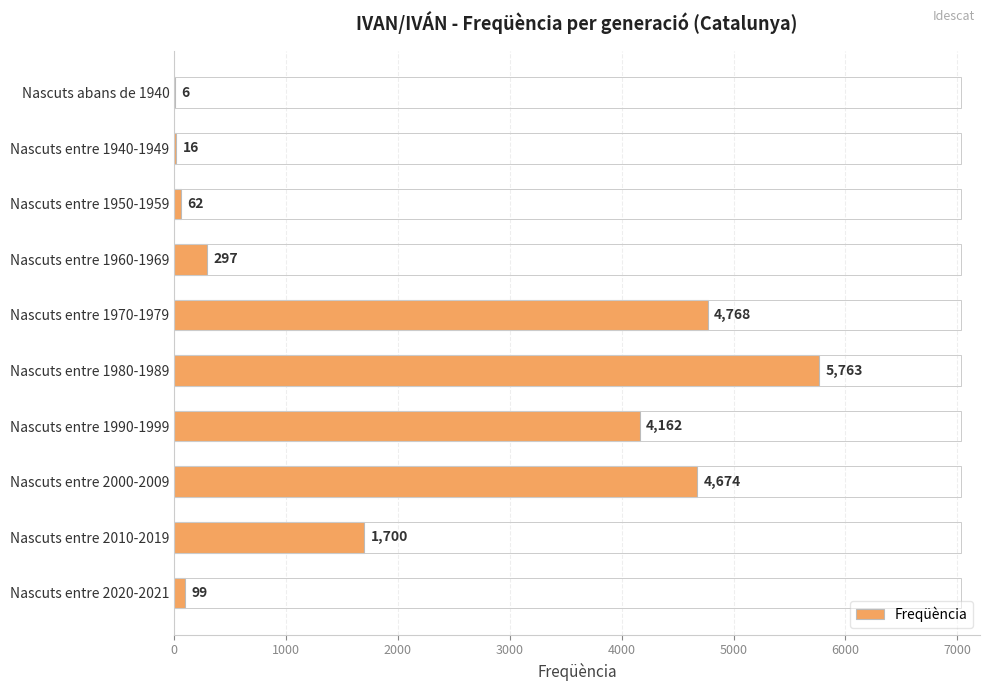

The value at Nascuts abans de 1940 is 6. True or false?

True